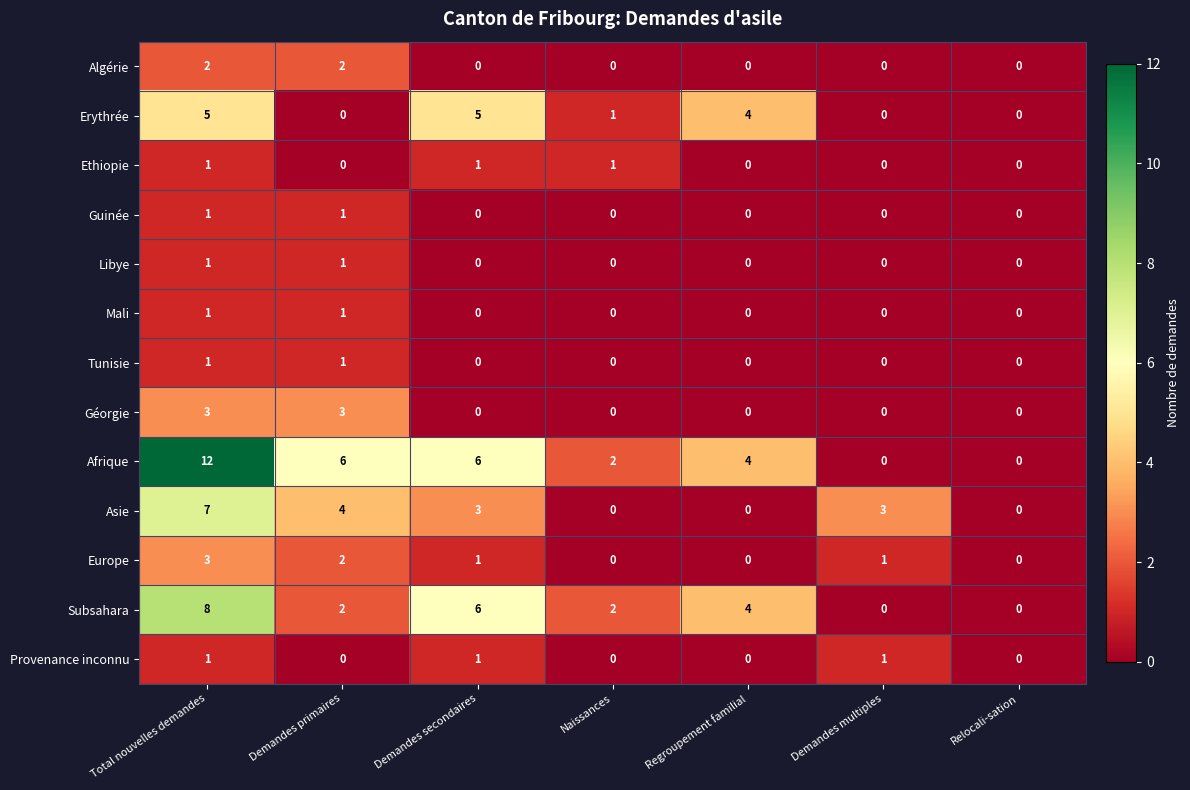

At which category does the chart reach its peak across all series?

Total nouvelles demandes